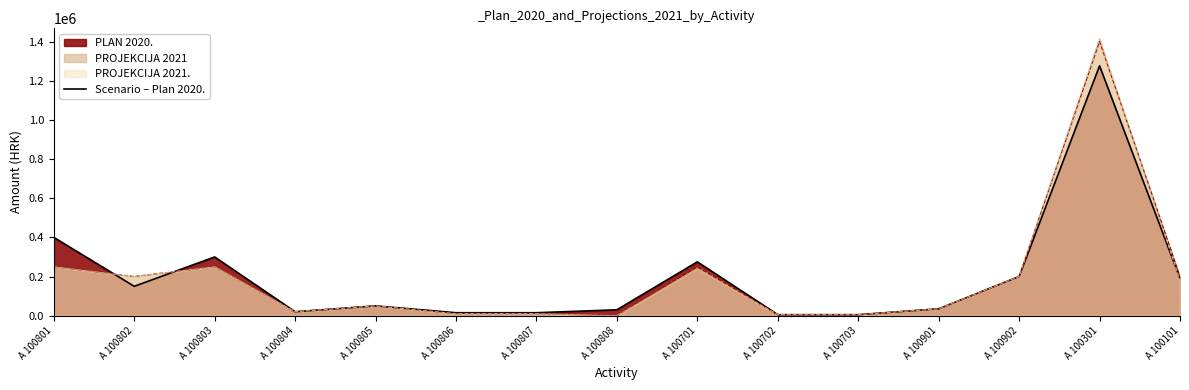

What is the average value?

197800